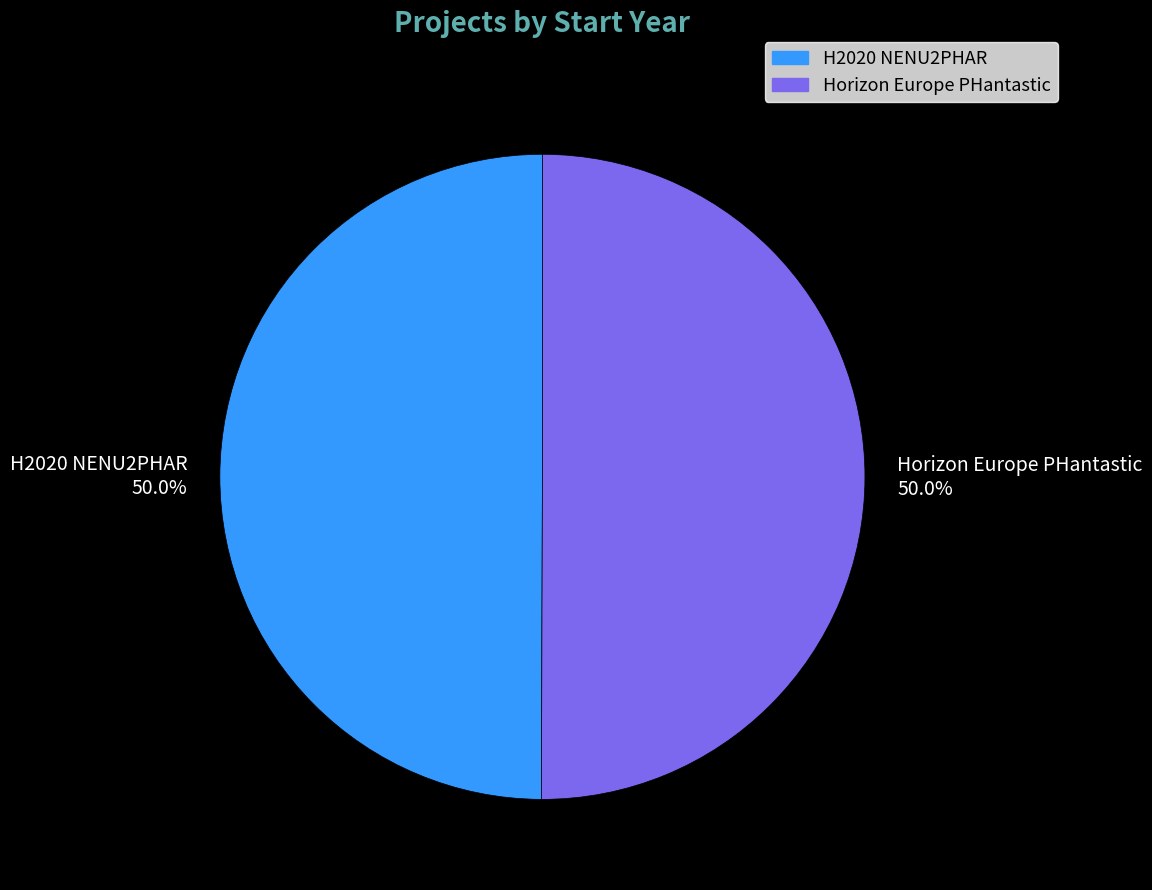

Approximately how many times larger is the value at H2020 NENU2PHAR compared to Horizon Europe PHantastic?

1.0